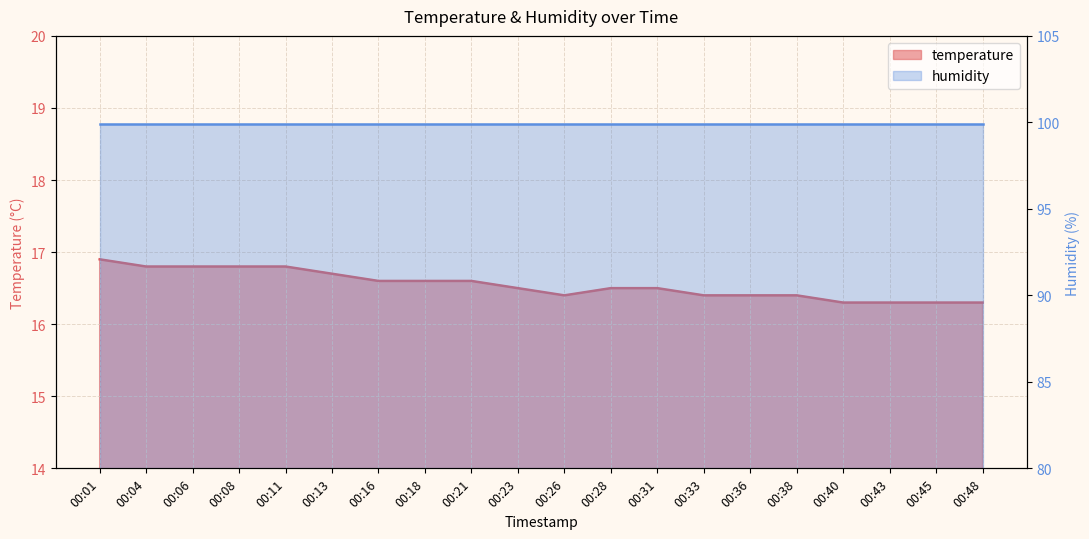

List the labels in order of value, smallest first.

00:40, 00:43, 00:45, 00:48, 00:26, 00:33, 00:36, 00:38, 00:23, 00:28, 00:31, 00:16, 00:18, 00:21, 00:13, 00:04, 00:06, 00:08, 00:11, 00:01